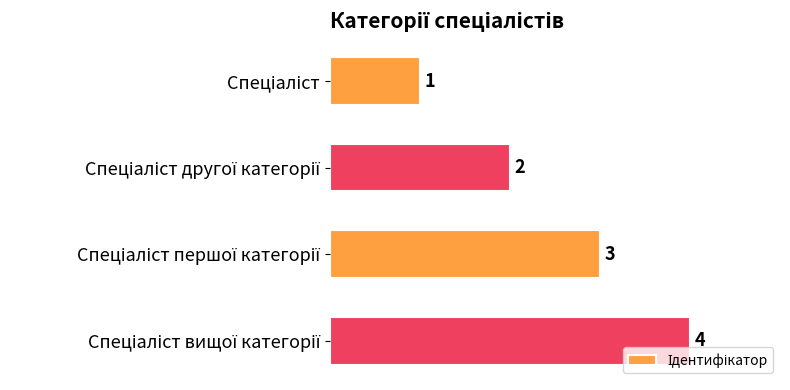

How many data points are less than 3?

2